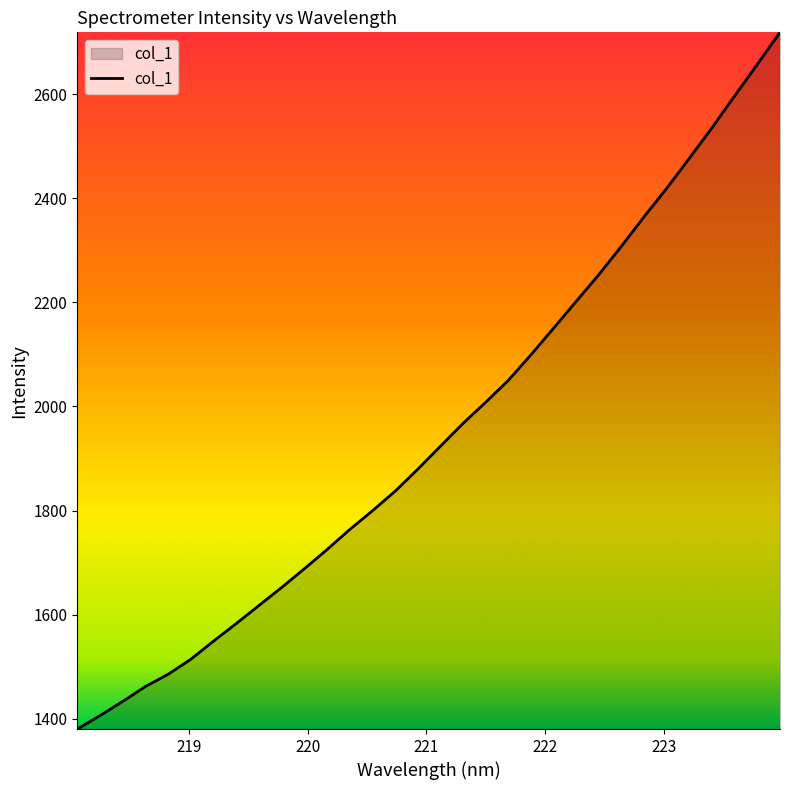

What is the difference between the maximum and minimum values?

1337.7